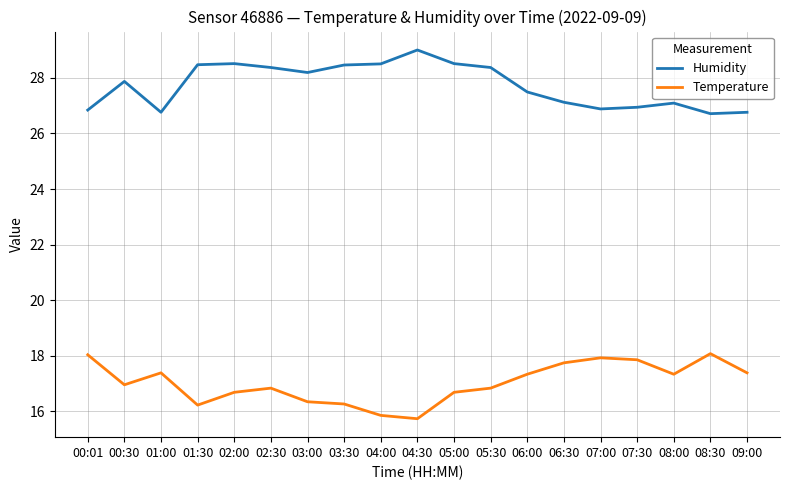

How many lines are shown in the chart?

2